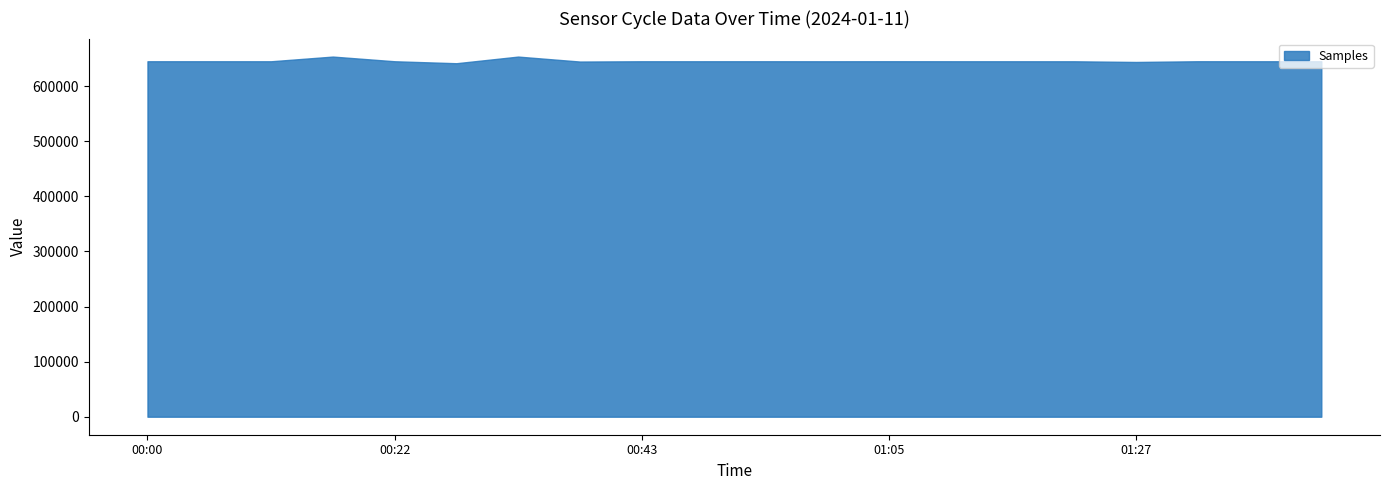

What is the label of the 17th point from the right?

00:16